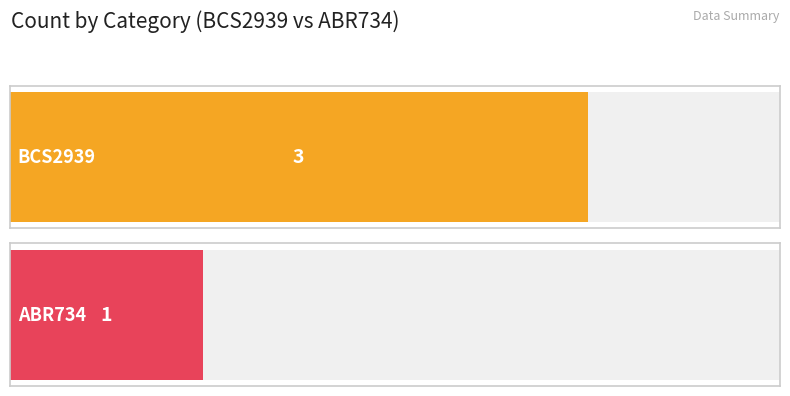

Rank the series at B734 from highest to lowest value.

BCS2939, ABR734